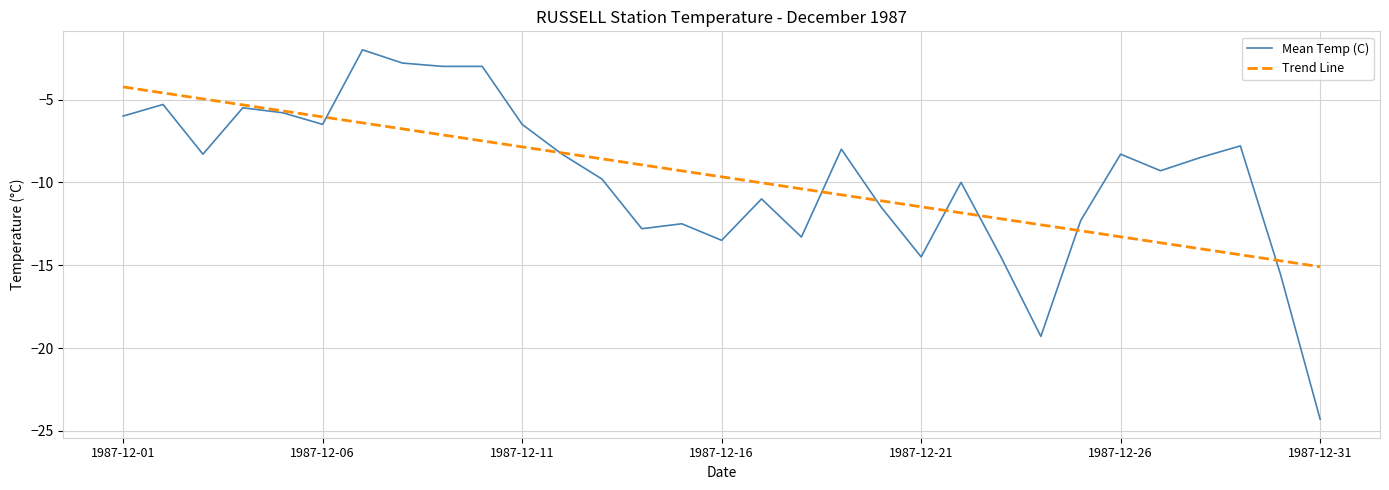

What is the maximum value for Mean Temp (C)?

-2.0